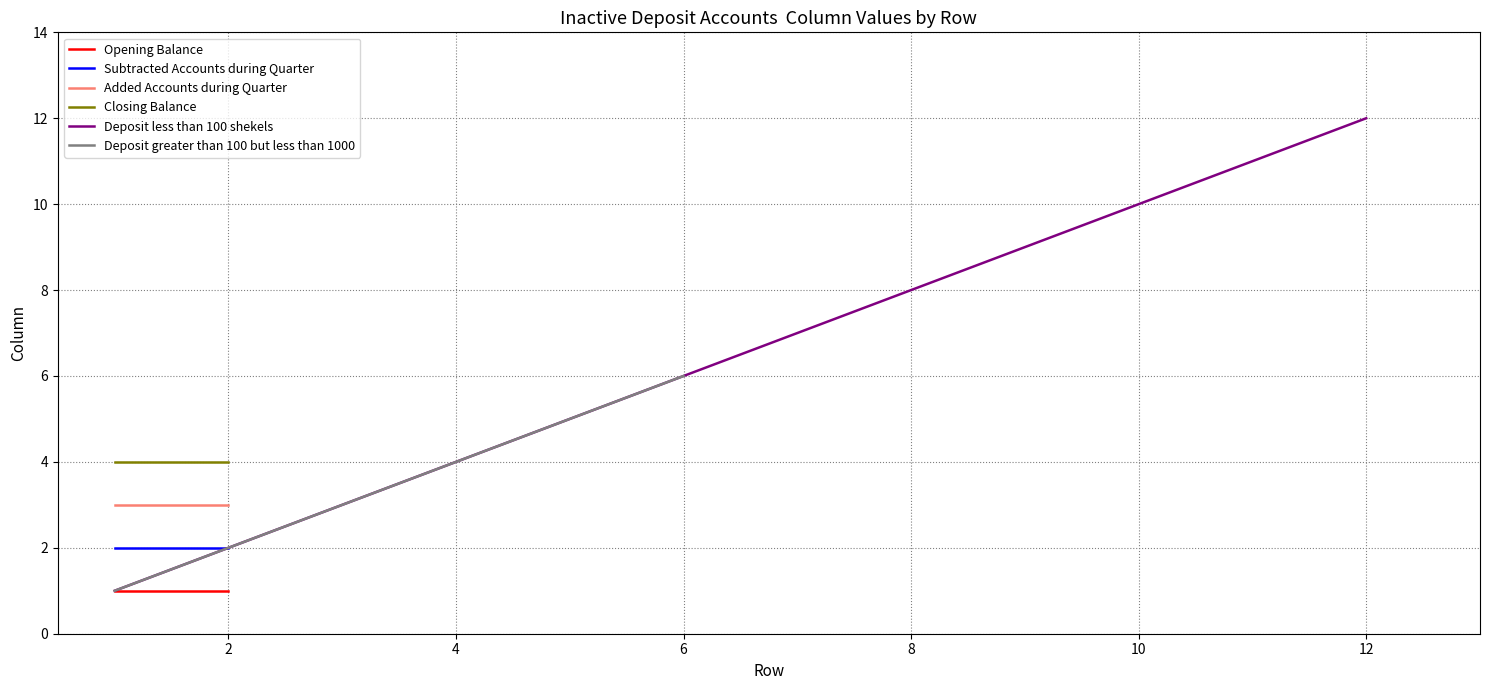

Which category has the highest value in the Deposit less than 100 shekels series?

12